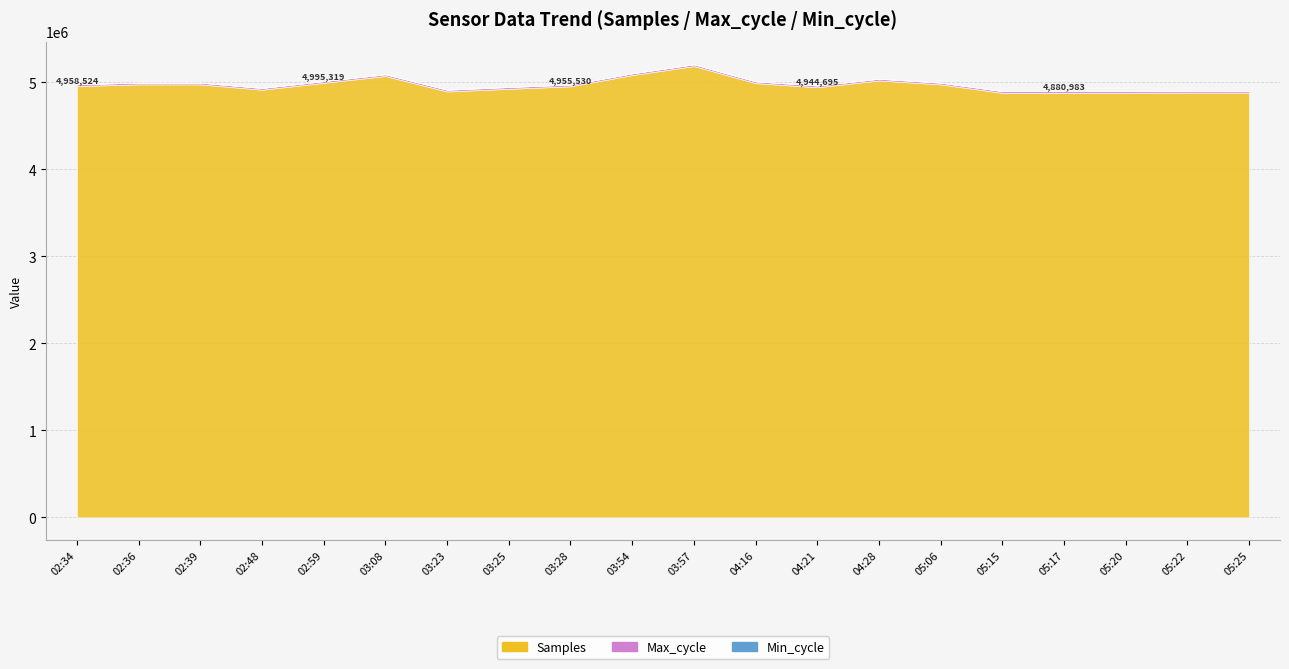

What is the sum of all Min_cycle values?

537